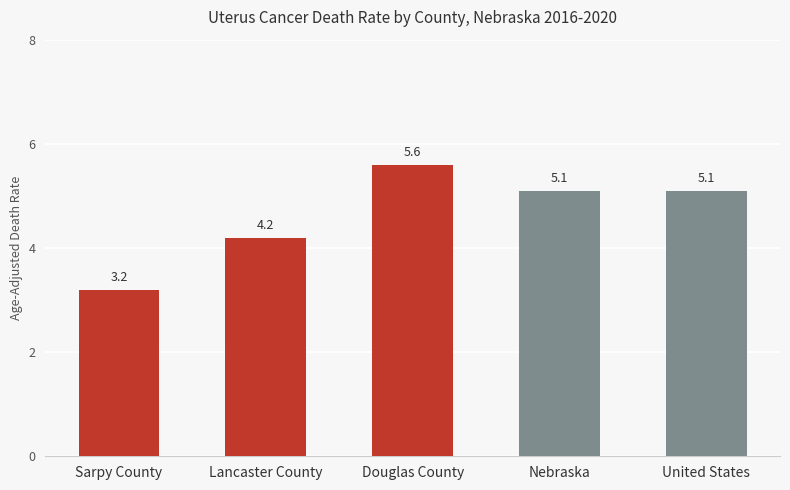

What is the difference between the maximum and second lowest values?

1.4